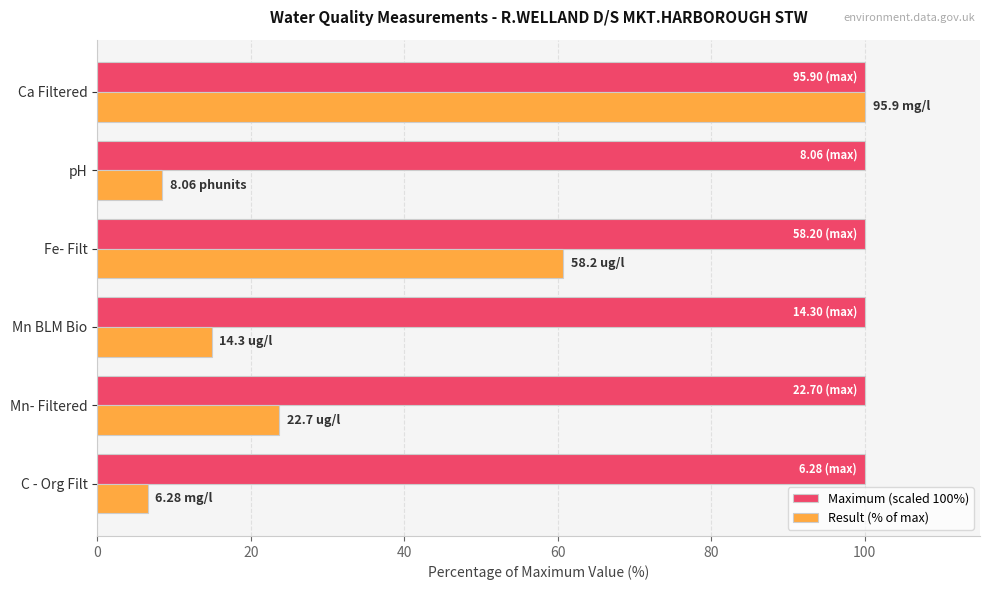

What is the difference between the highest and lowest values at pH?

91.6